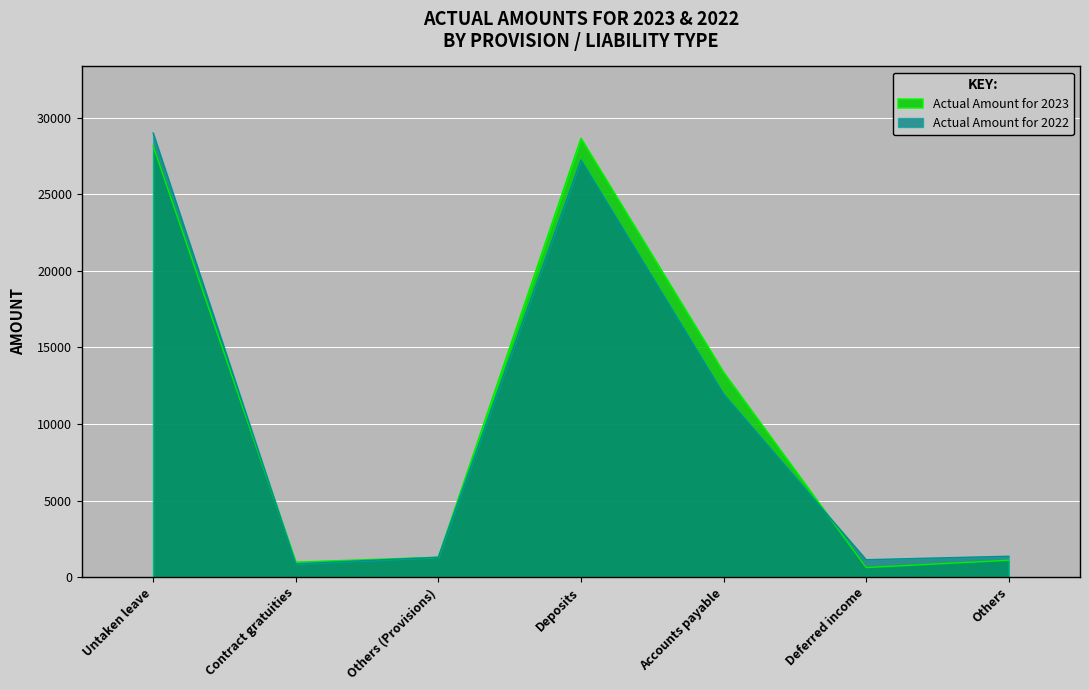

What is the smallest value displayed?

619